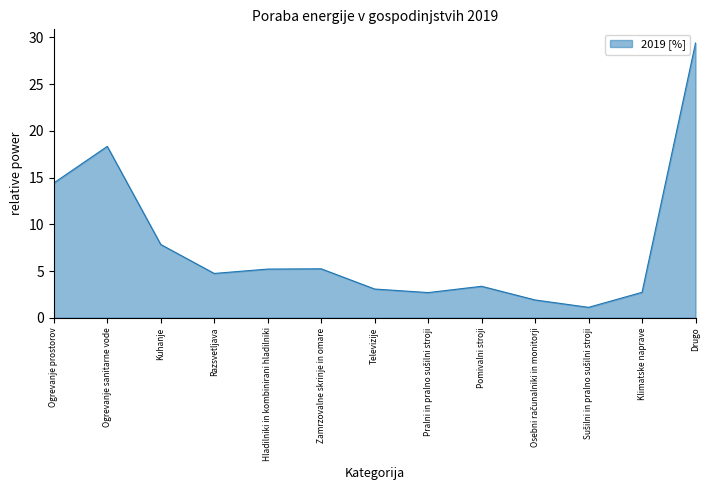

Which label corresponds to the largest value in the chart?

Drugo